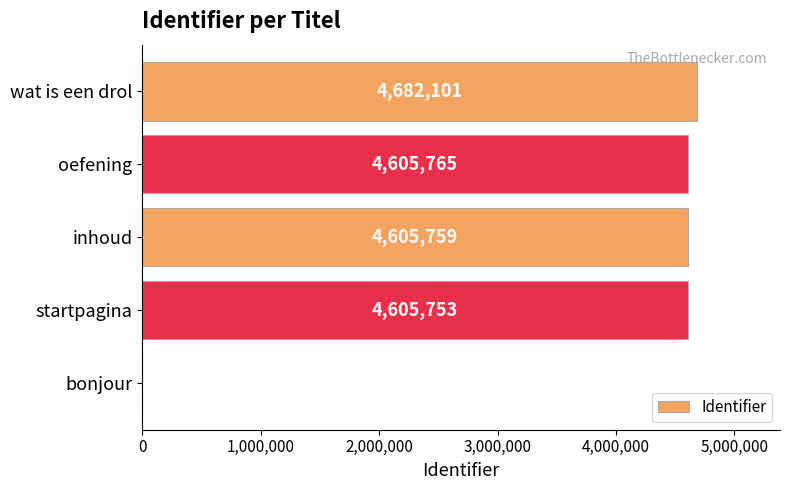

What is the change in value from startpagina to inhoud?

+6